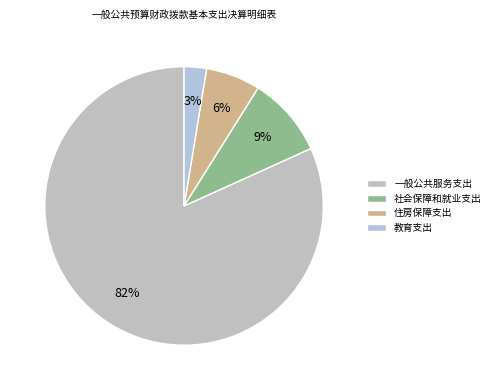

Is it true that 社会保障和就业支出 is 2% of the pie?

False